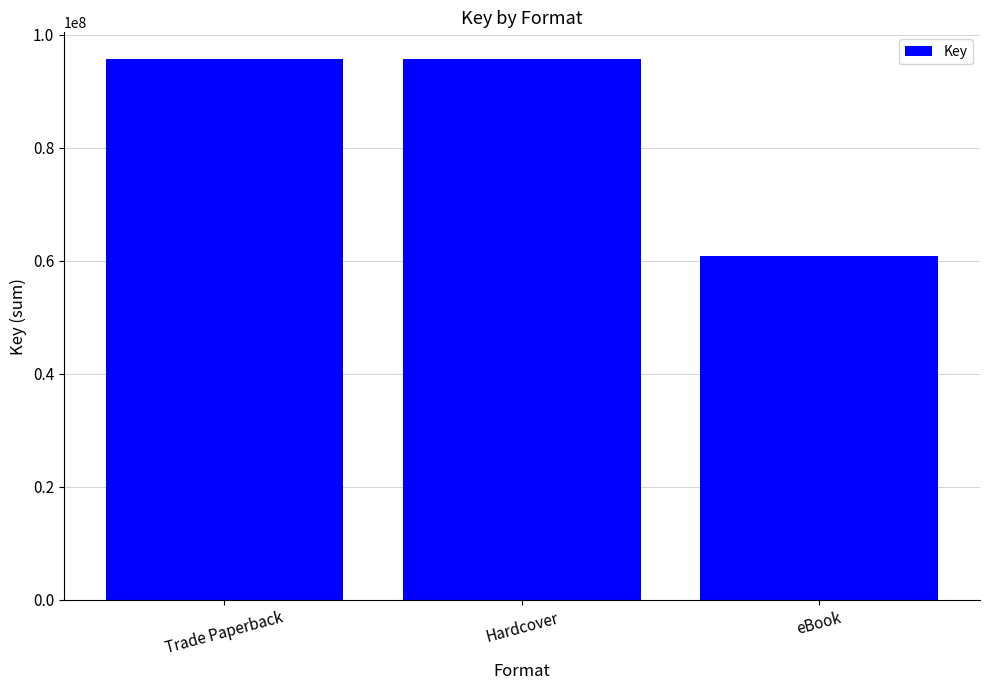

What position from the right is Trade Paperback?

3